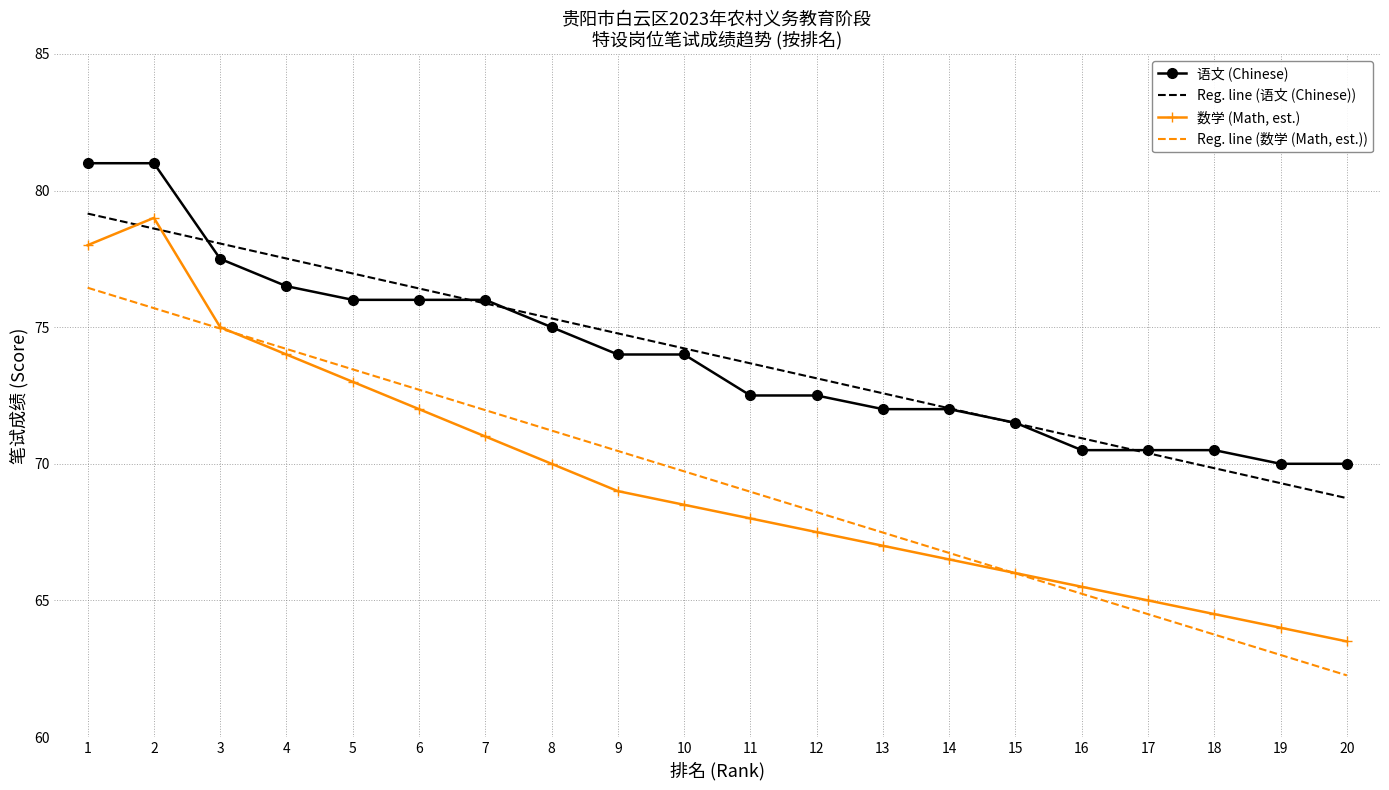

The 数学 (Math, est.) series shows 63.5 at 20. True or false?

True